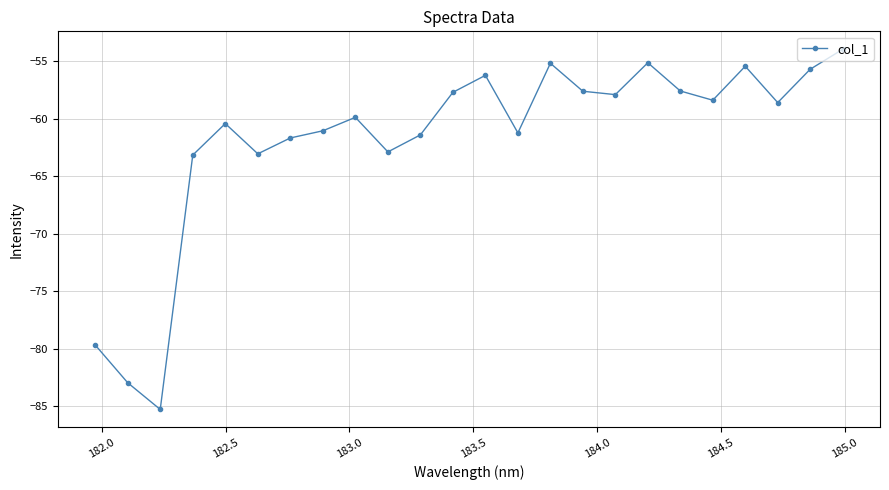

What is the difference between the maximum and minimum values?

31.3